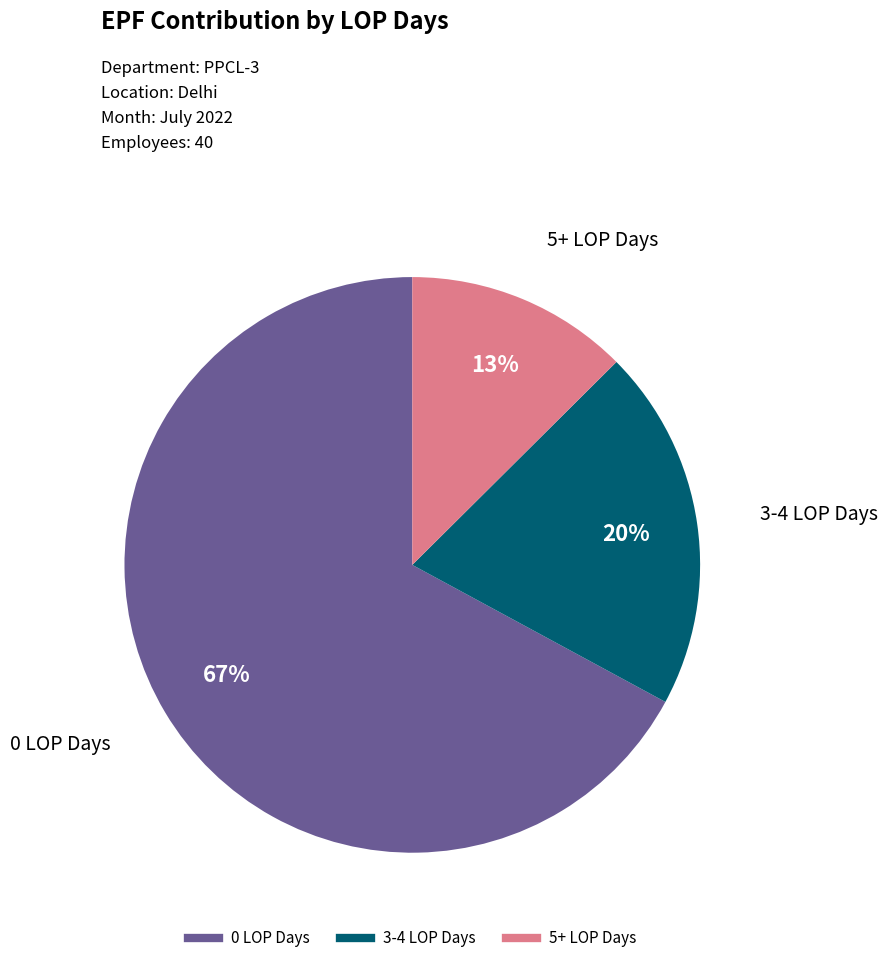

Does any single category account for the majority?

Yes